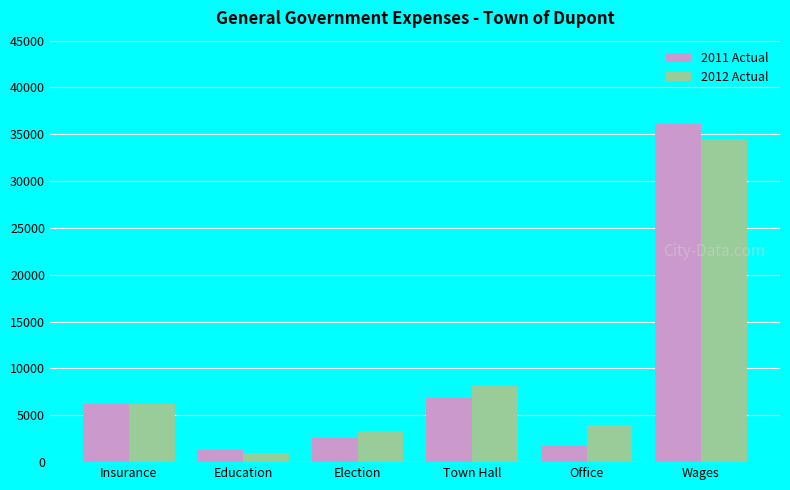

What is the label of the 2nd bar from the right?

Office